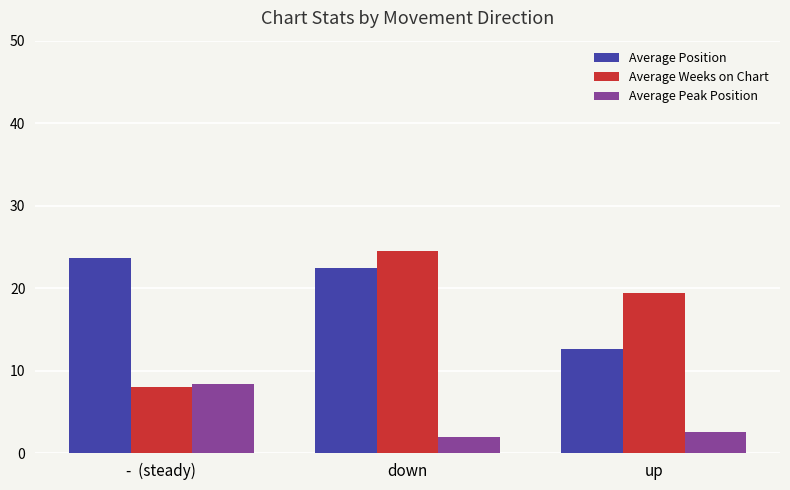

Reading left to right, what are all the values shown in this chart?

Average Position: -  (steady)=23.6	down=22.4	up=12.6
Average Weeks on Chart: -  (steady)=8.0	down=24.5	up=19.4
Average Peak Position: -  (steady)=8.4	down=2.0	up=2.6